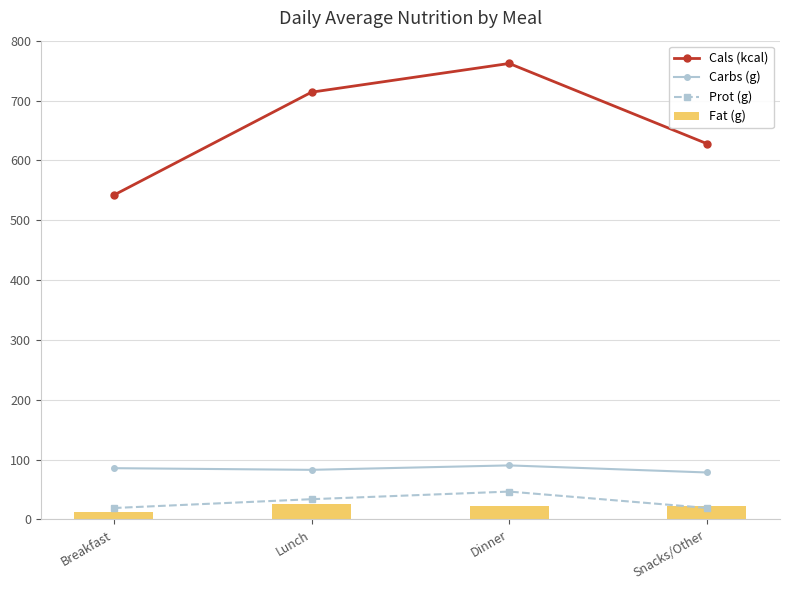

What is the difference between the highest and lowest values at Snacks/Other?

608.8